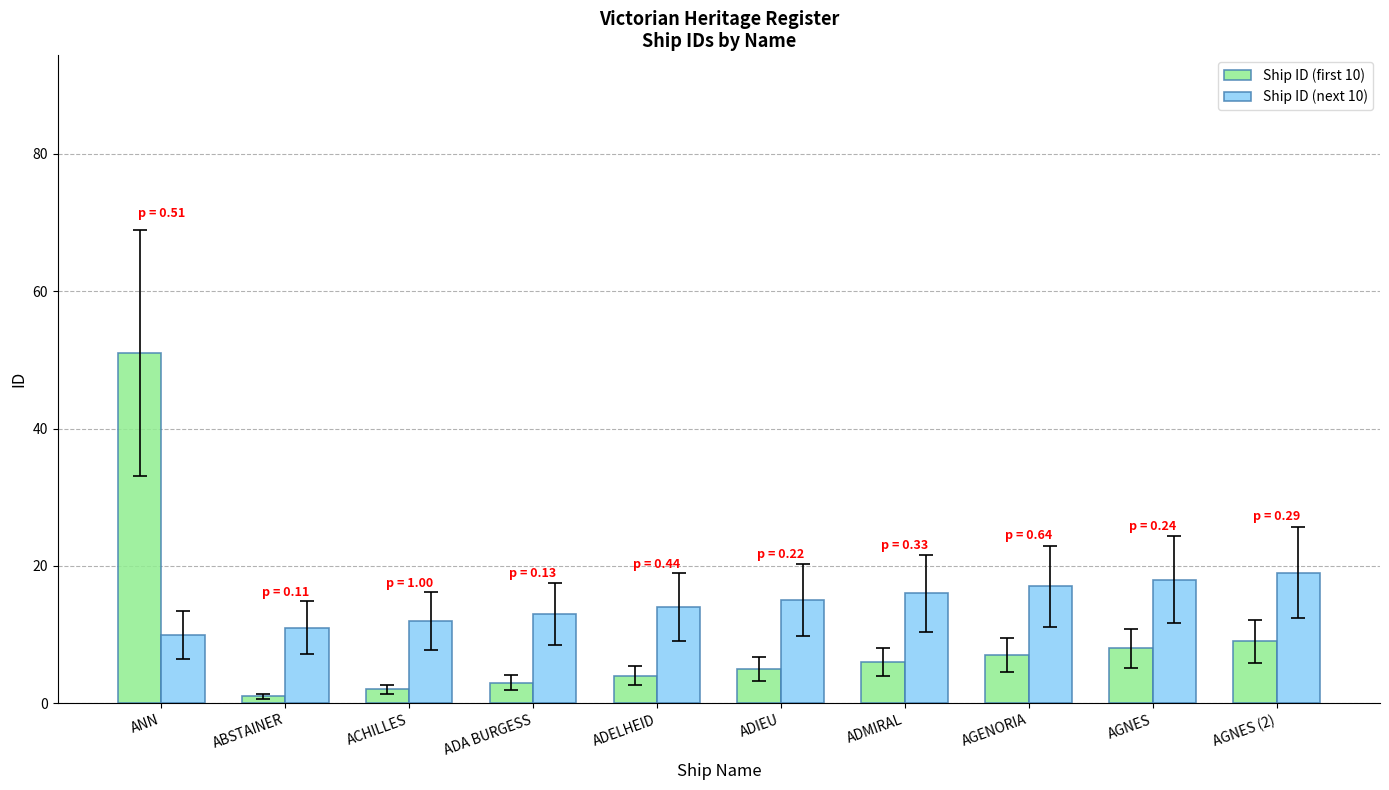

The Ship ID (first 10) series shows 9 at AGNES (2). True or false?

True